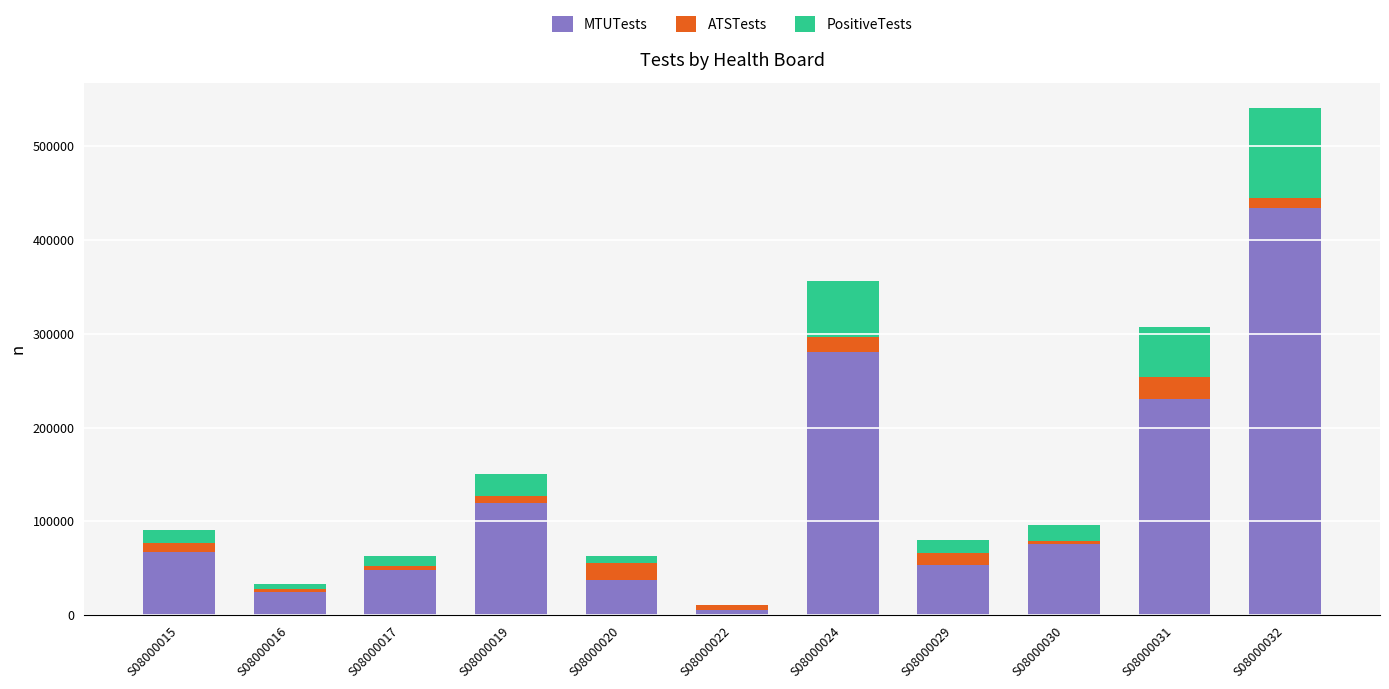

The MTUTests series shows 110998 at S08000031. True or false?

False